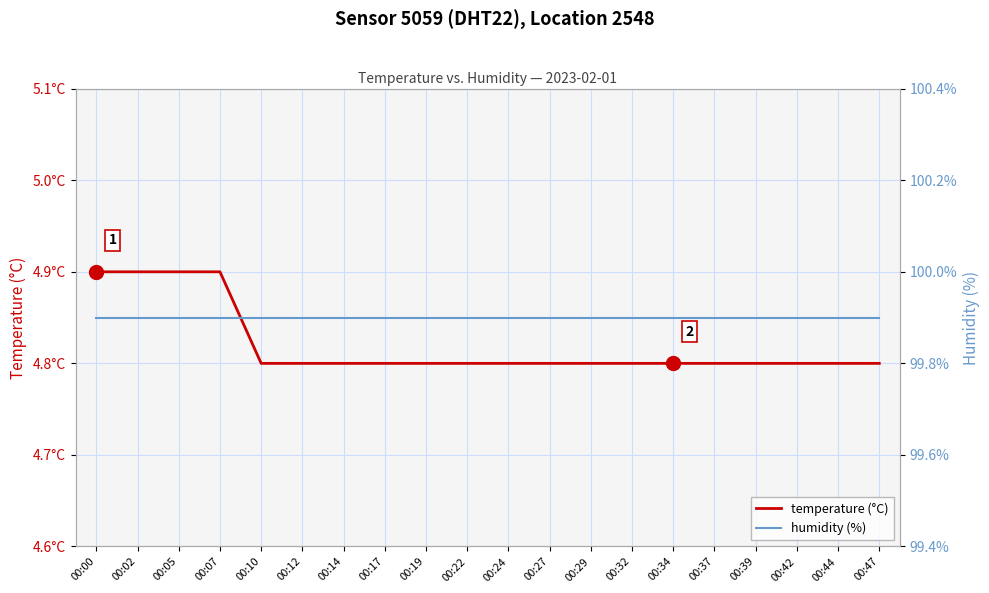

List the series in order of their peak value, lowest first.

temperature (°C), humidity (%)